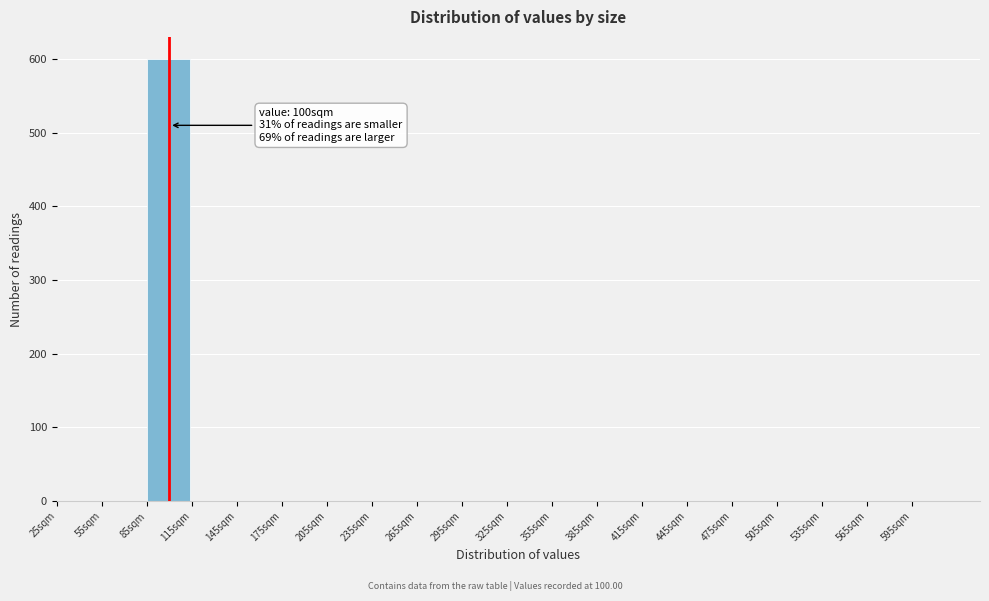

Which range on the x-axis has the tallest bar?

85 to 115